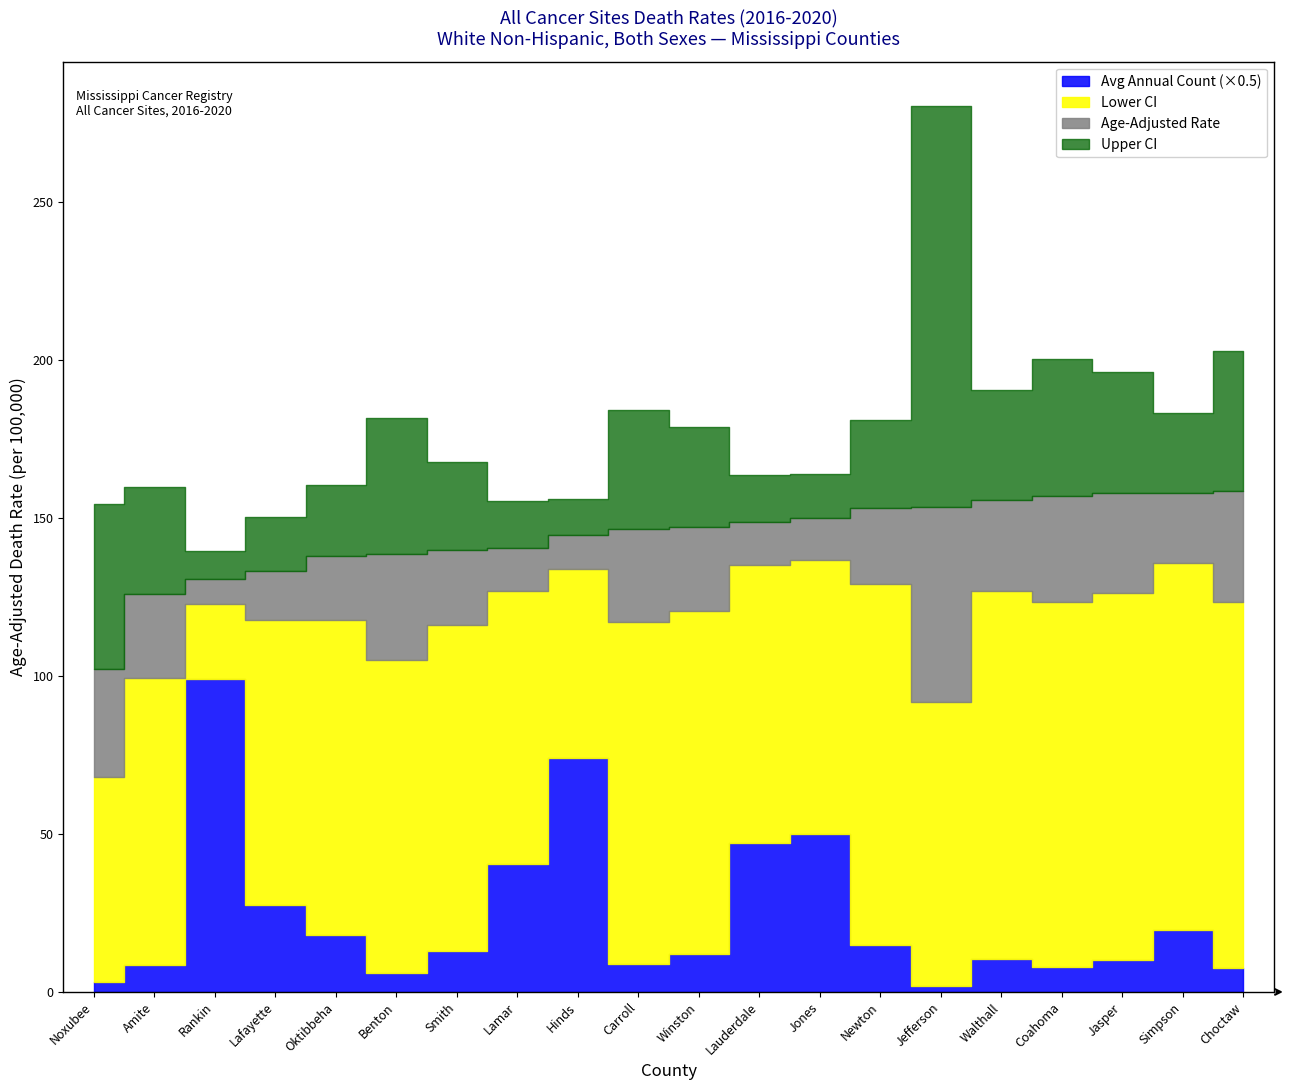

What is the label of the 20th point from the right?

Noxubee